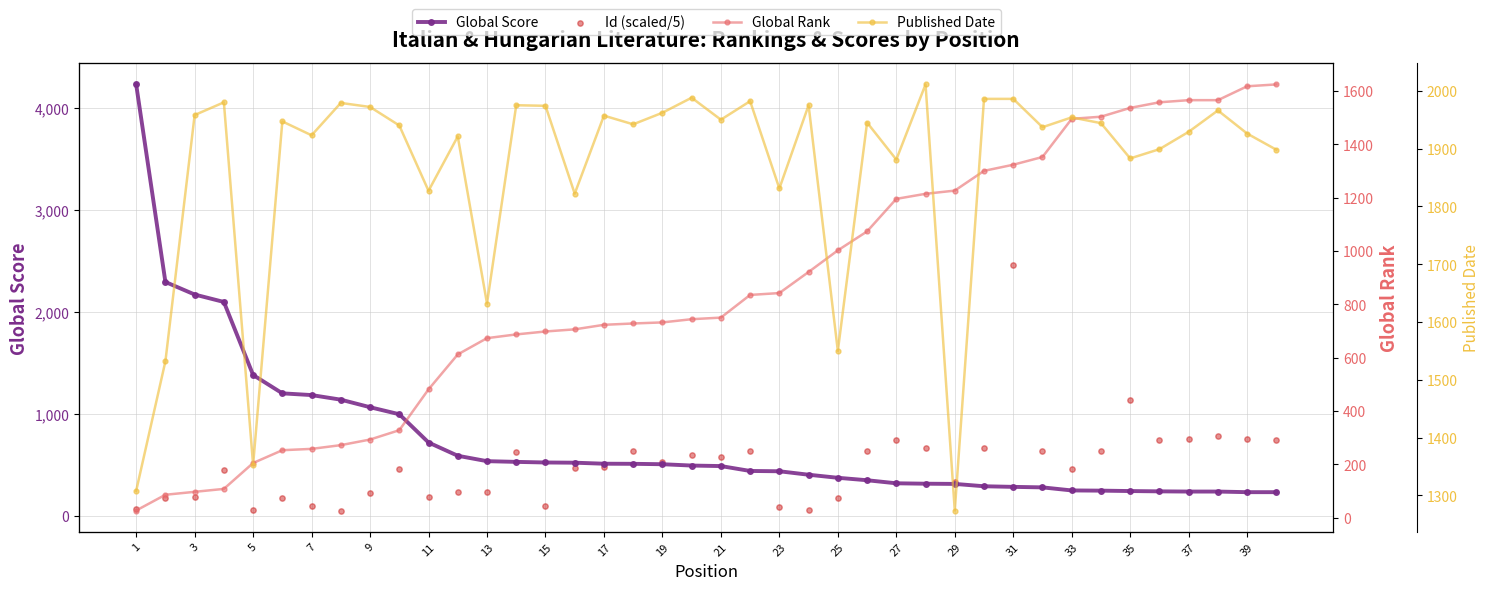

What is the highest value of the Global Score series?

4232